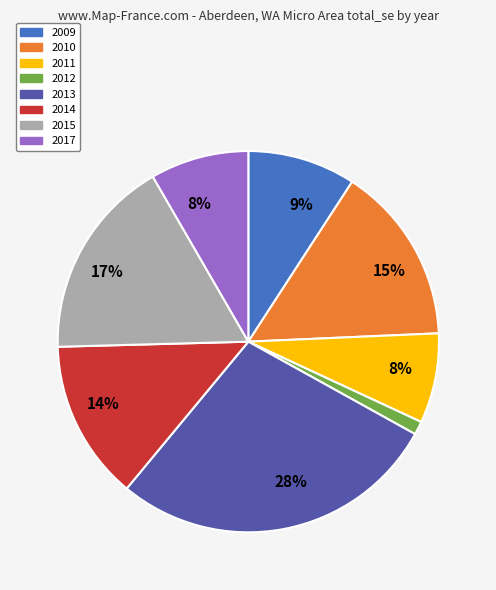

Is there a majority slice in this chart?

No